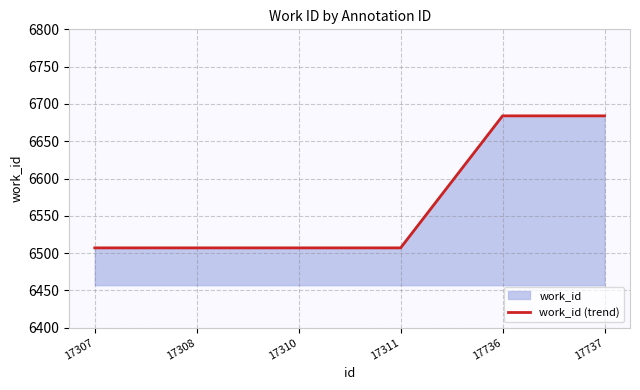

The chart shows a value of 10362 at 17311. True or false?

False